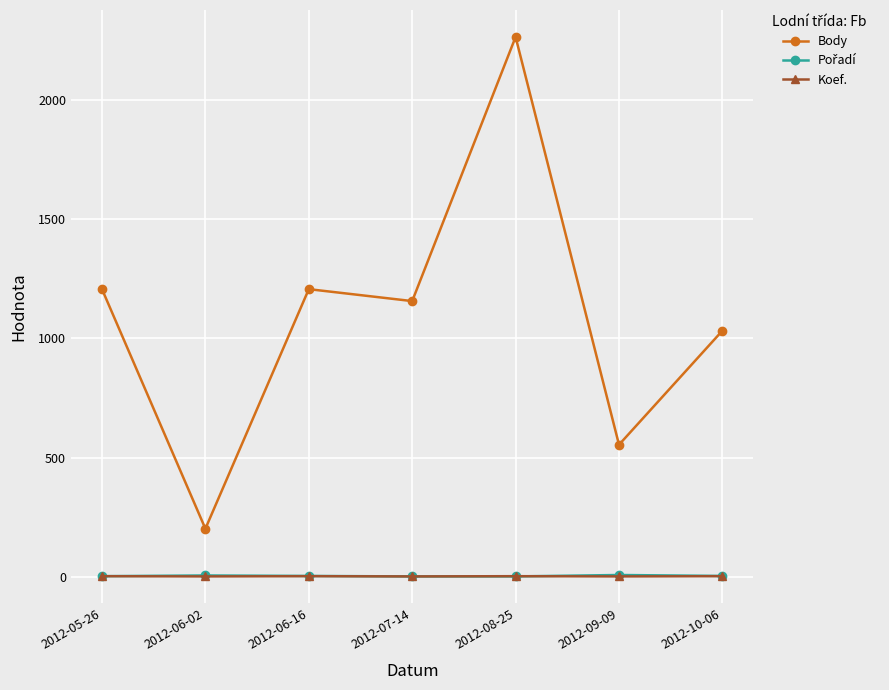

What is the spread (max minus min) of values at 2012-09-09?

552